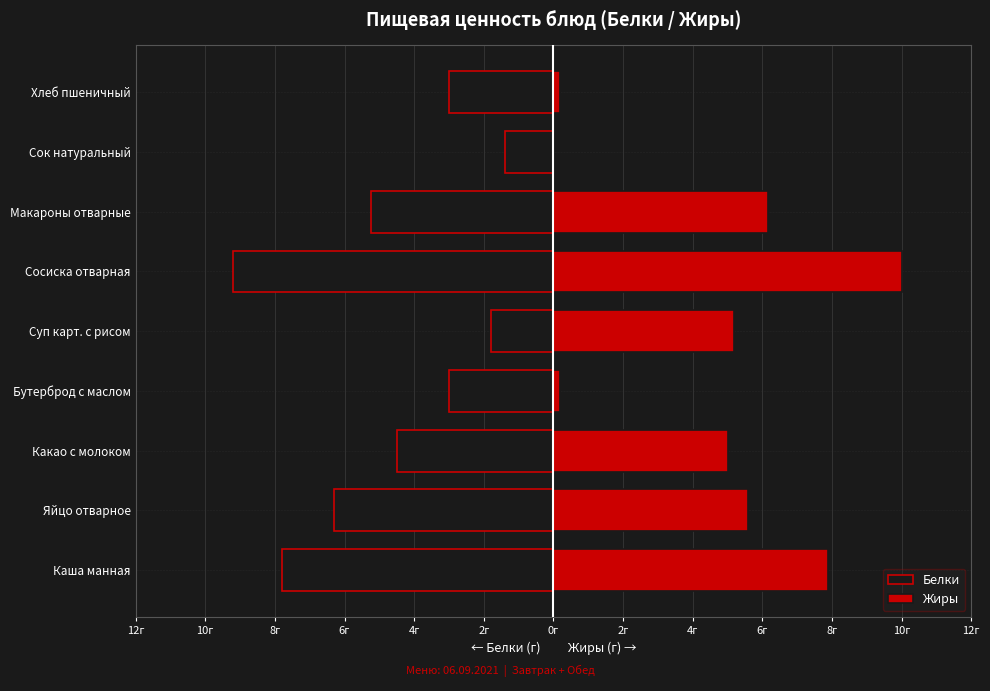

Between 8г and 0г, which series saw the biggest shift?

Белки